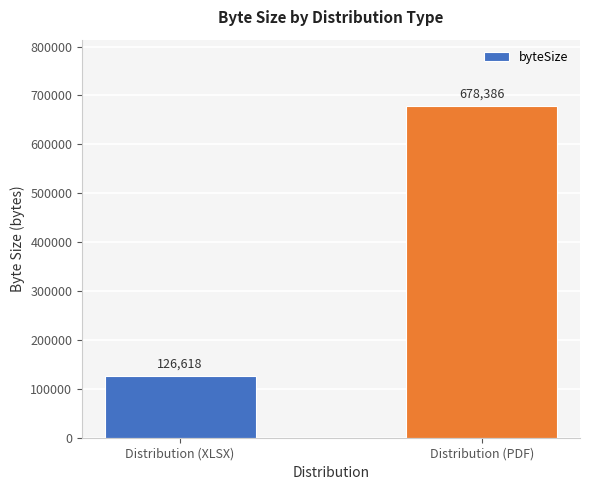

Where is the data nearest to the value 402502?

Distribution (XLSX)